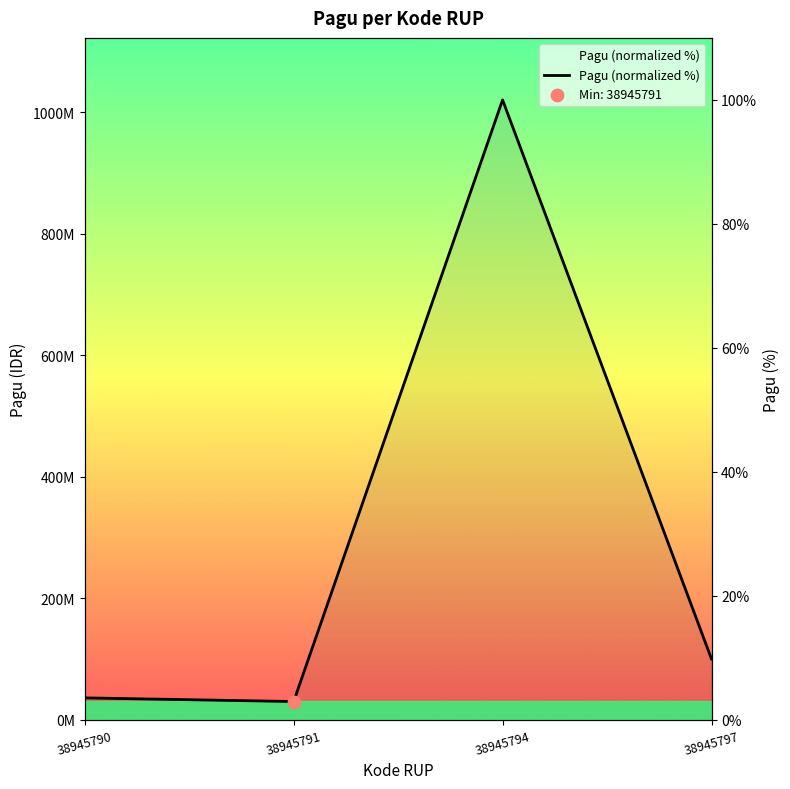

What is the change in value from 38945790 to 38945791?

-0.6